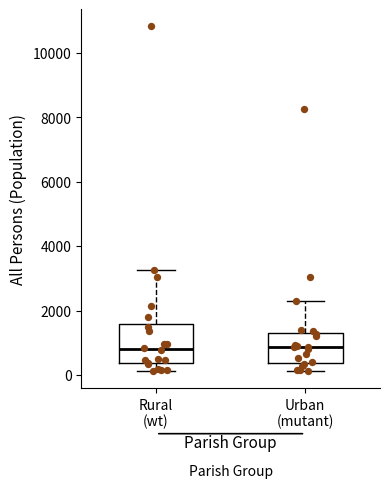

Where does the median line of the box for Rural (wt) sit on the y-axis? The values are not printed on the chart, so give them approximately, as read against the axis.

800